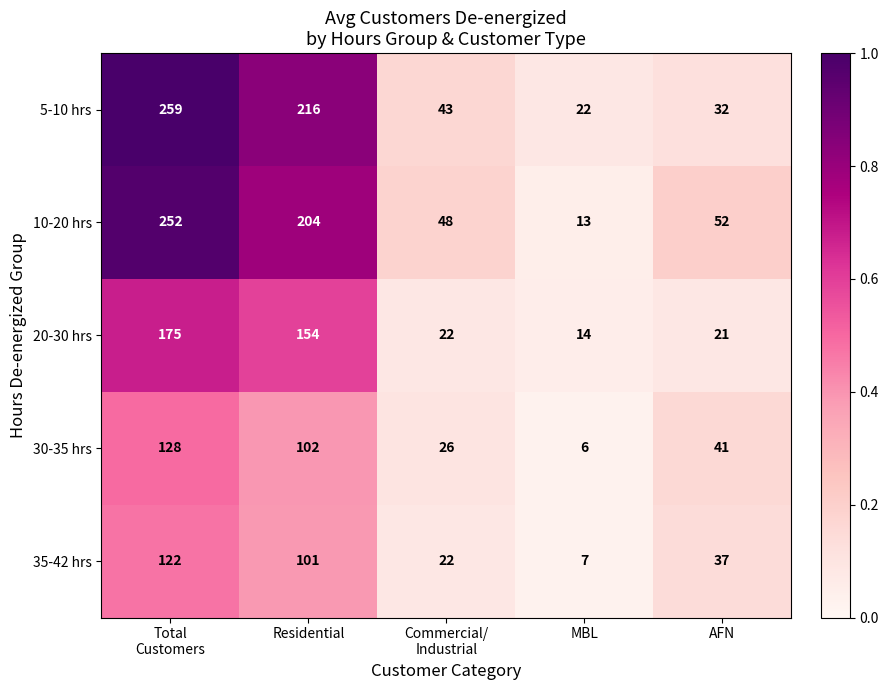

Which series has the largest range (max minus min)?

10-20 hrs